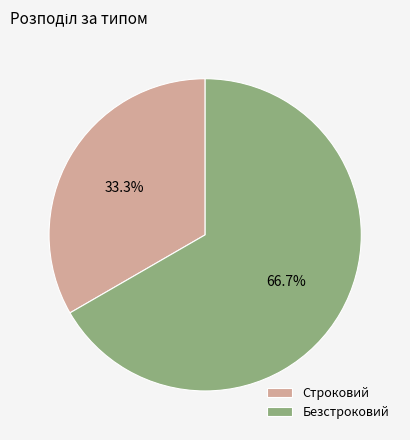

What is the smallest slice in the pie chart?

Строковий